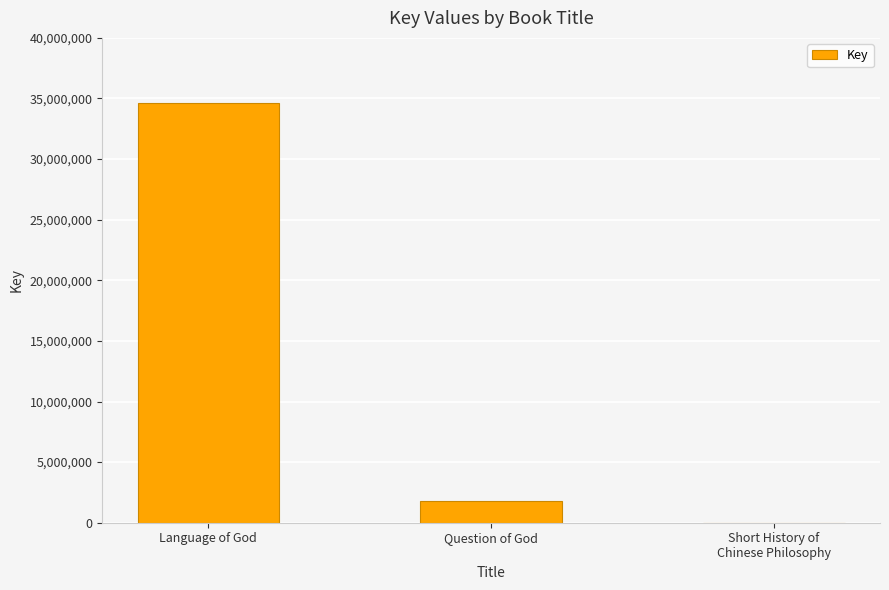

What is the maximum value shown in the chart?

34640534